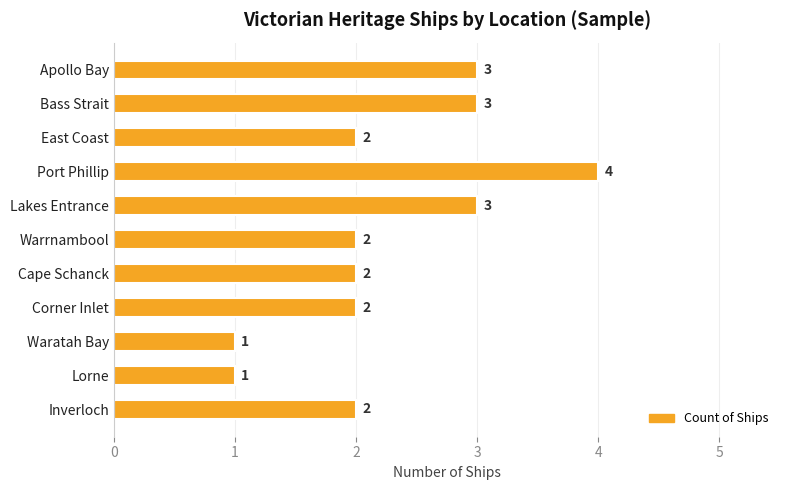

What is the label of the 4th bar from the bottom?

Corner Inlet